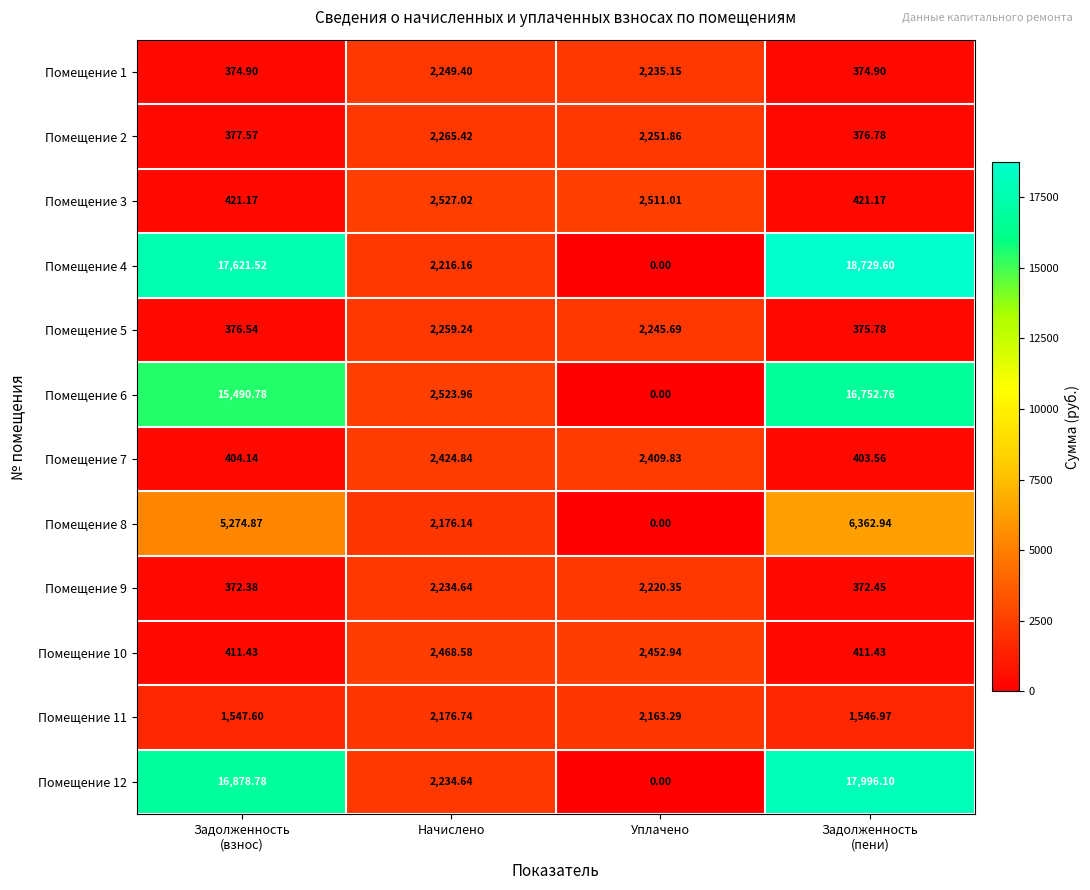

Is the value of Помещение 12 at Уплачено greater than the value of Помещение 9 at Уплачено?

No